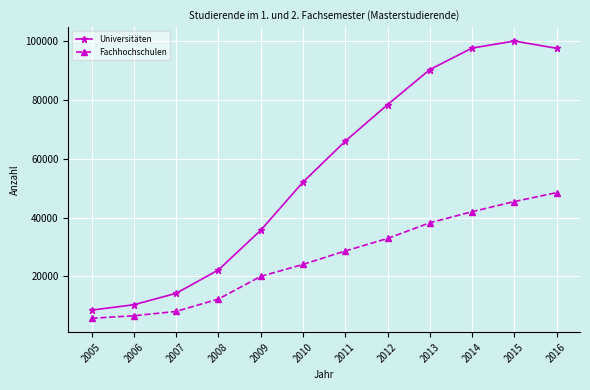

What is the value of the Universitäten point at the 6th from the left?

52068